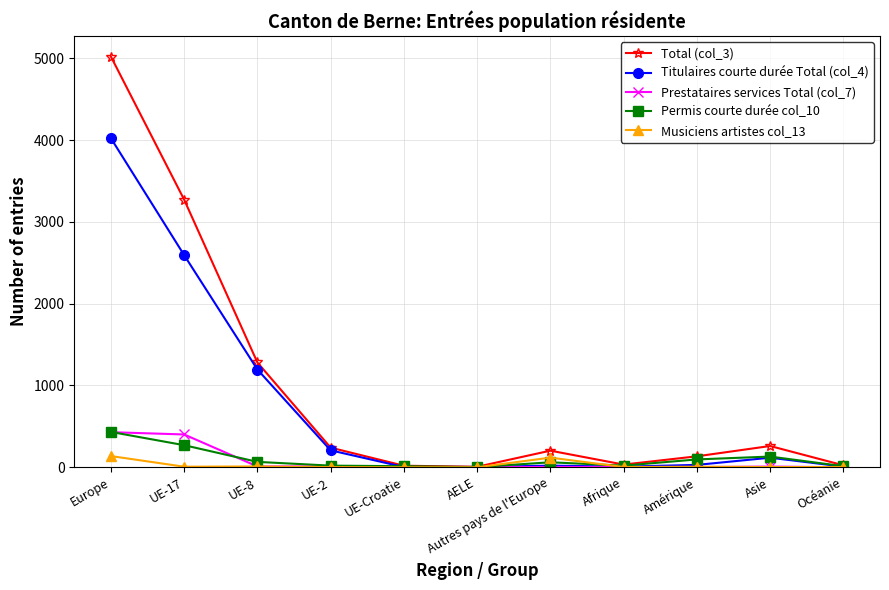

What is the difference between the Prestataires services Total (col_7) values at Asie and Océanie?

9